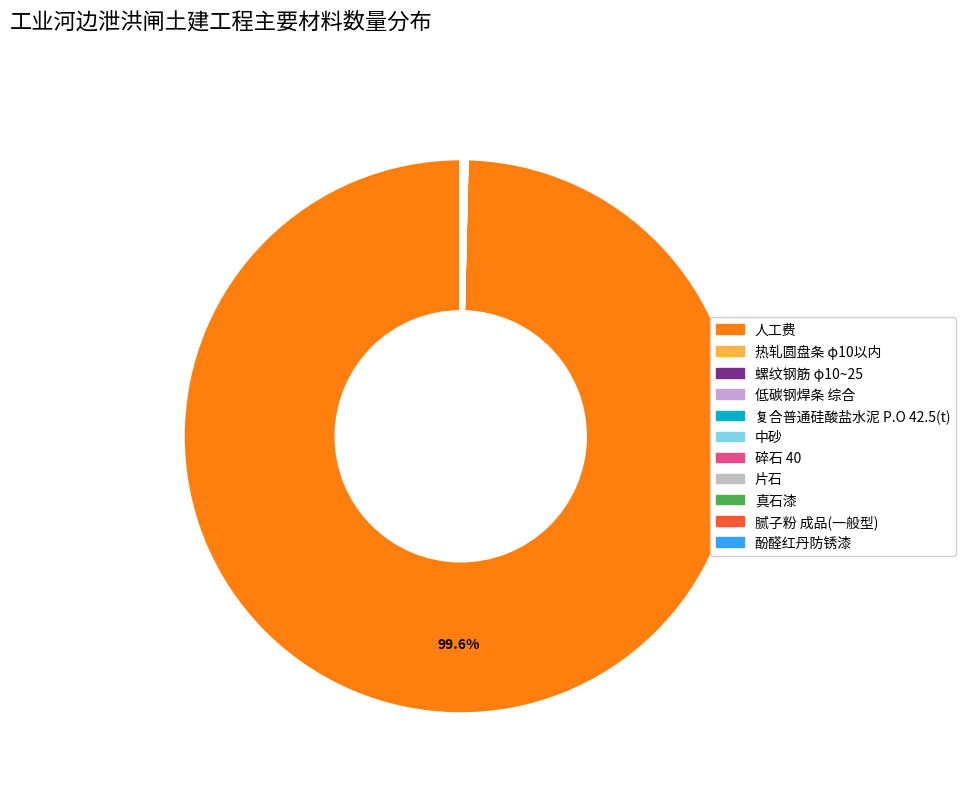

What is the majority slice?

人工费